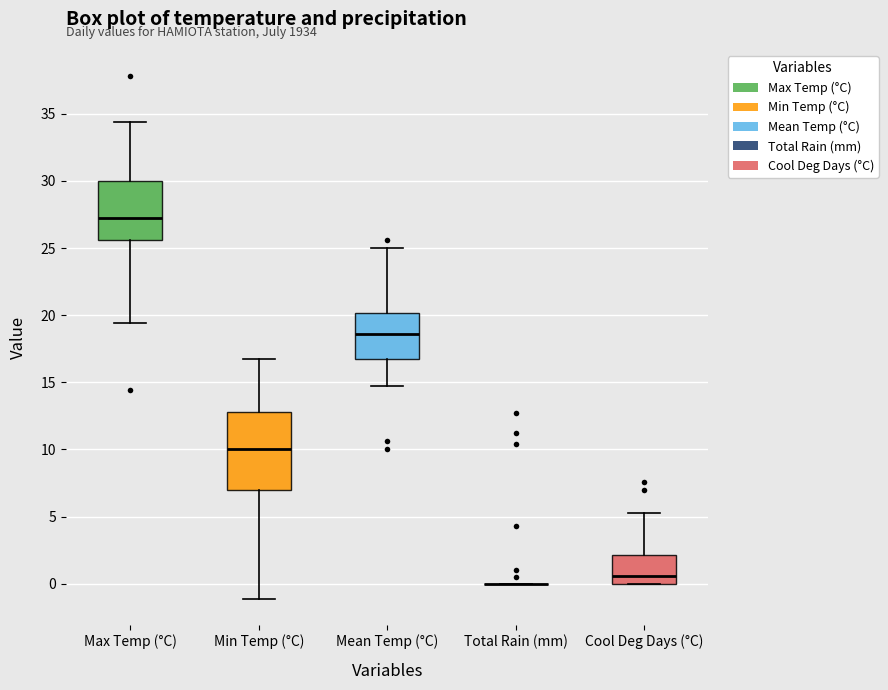

Comparing the boxes themselves (not the whiskers), which one is the tallest?

Min Temp (°C)